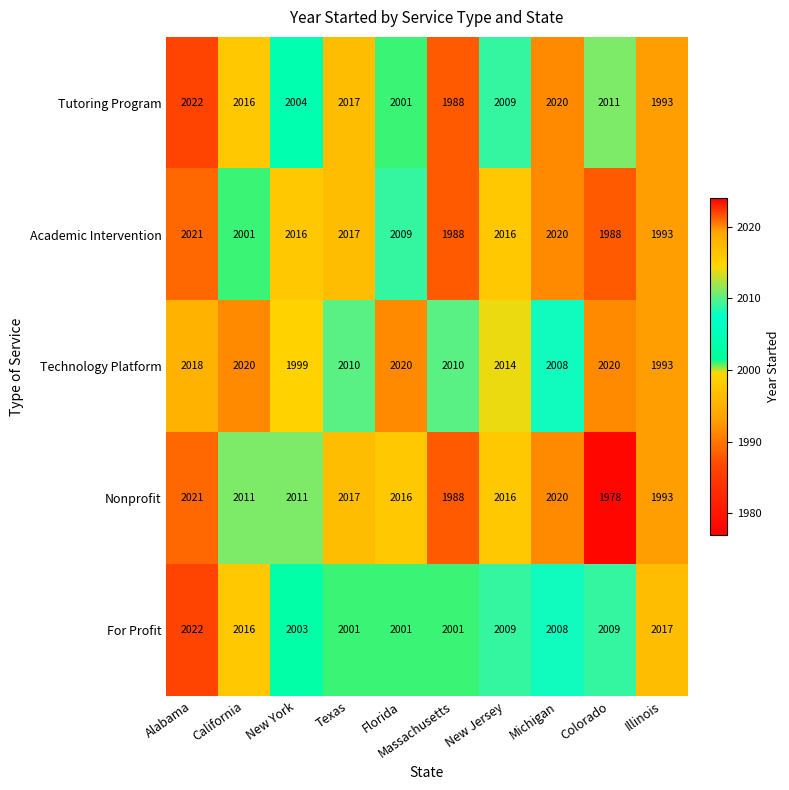

The value of Tutoring Program at Colorado is 2011. True or false?

True